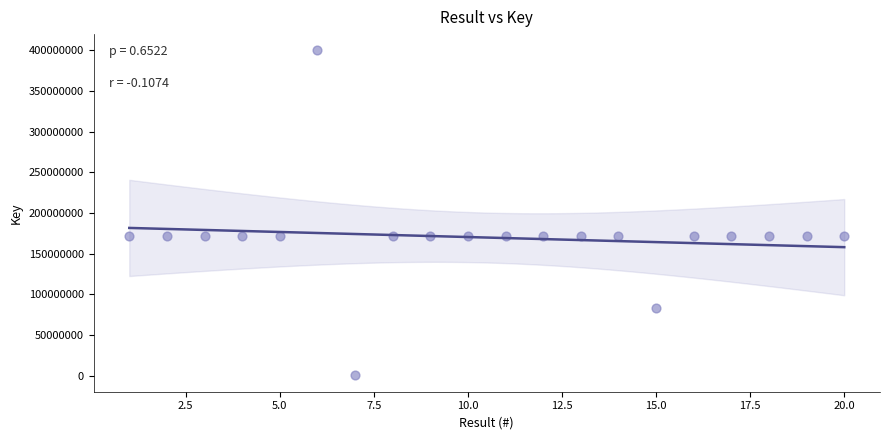

What is the range of Y values (max minus min)?

399807001